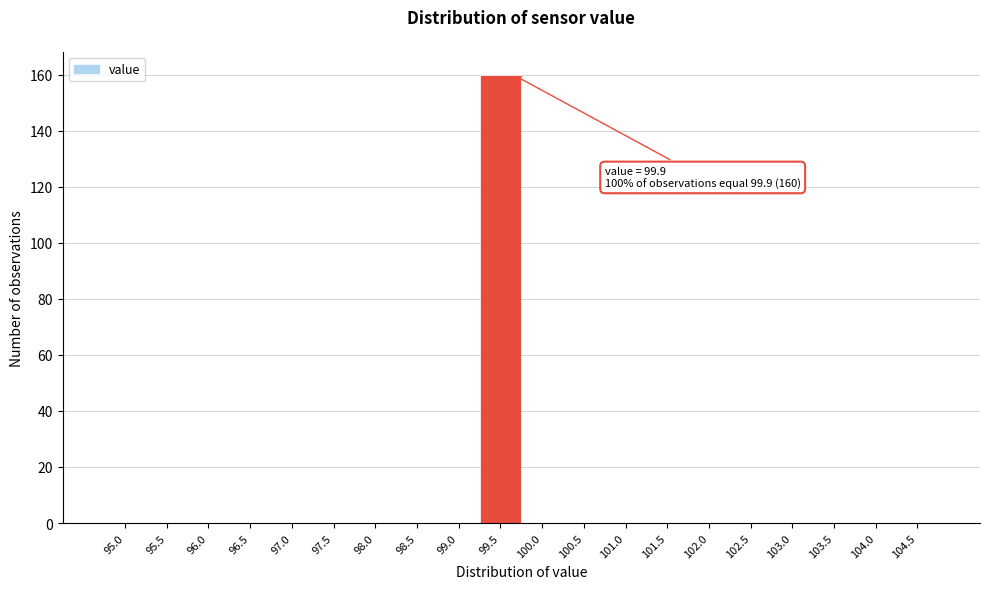

Reading left to right, transcribe all the data shown in this chart.

95.0=0	95.5=0	96.0=0	96.5=0	97.0=0	97.5=0	98.0=0	98.5=0	99.0=0	99.5=160	100.0=0	100.5=0	101.0=0	101.5=0	102.0=0	102.5=0	103.0=0	103.5=0	104.0=0	104.5=0